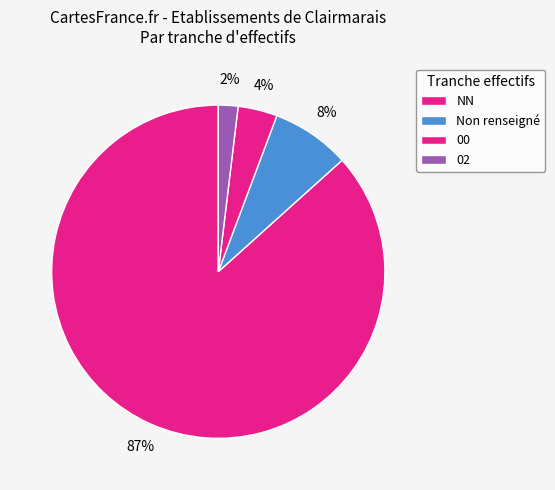

How many slices are in this pie chart?

4